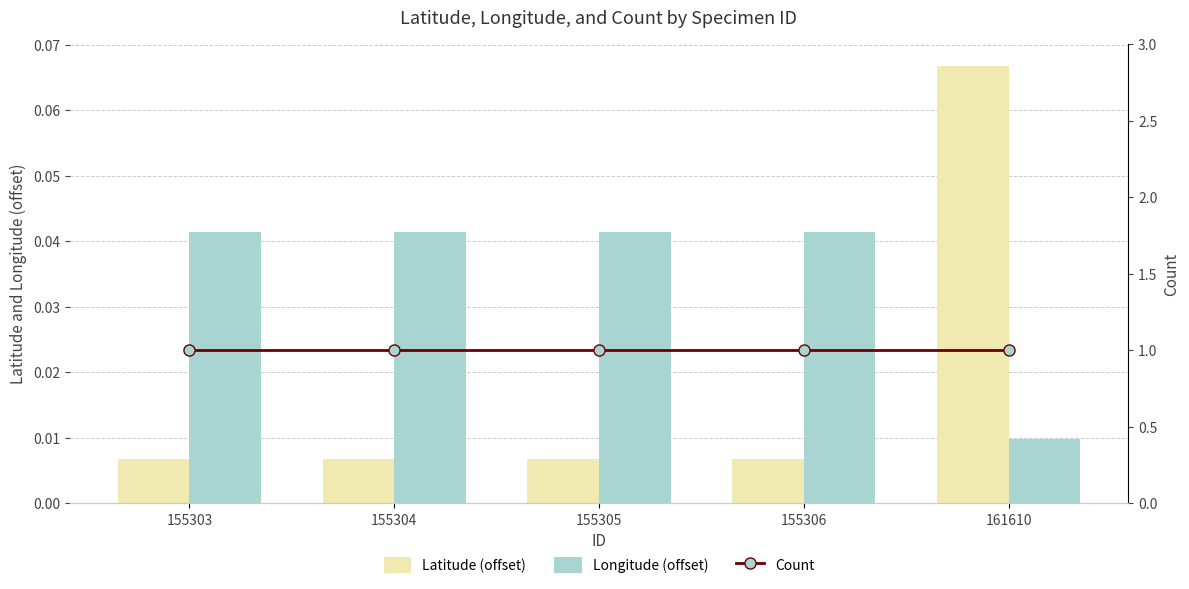

List the series in order of their peak value, highest first.

Count, Latitude (offset), Longitude (offset)